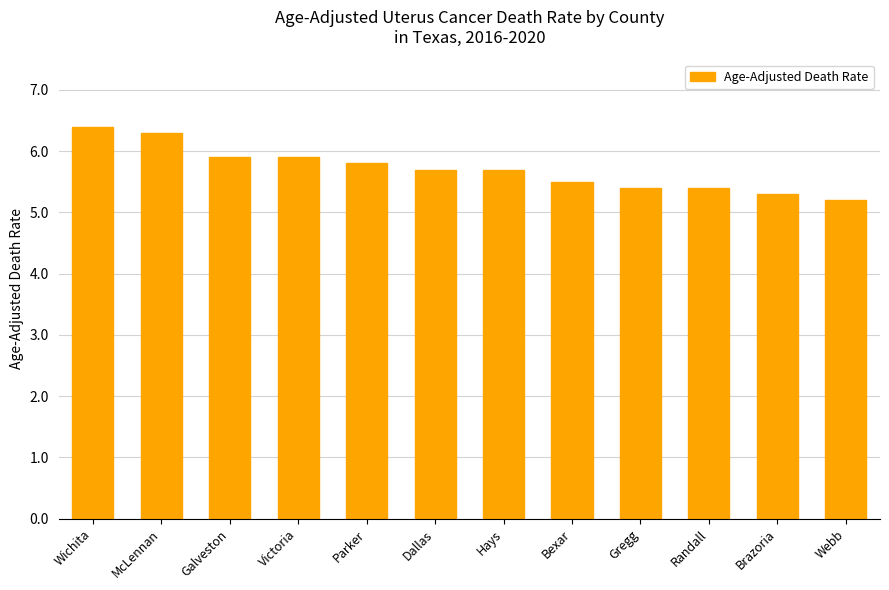

Reading left to right, transcribe all the data shown in this chart.

Wichita=6.4	McLennan=6.3	Galveston=5.9	Victoria=5.9	Parker=5.8	Dallas=5.7	Hays=5.7	Bexar=5.5	Gregg=5.4	Randall=5.4	Brazoria=5.3	Webb=5.2